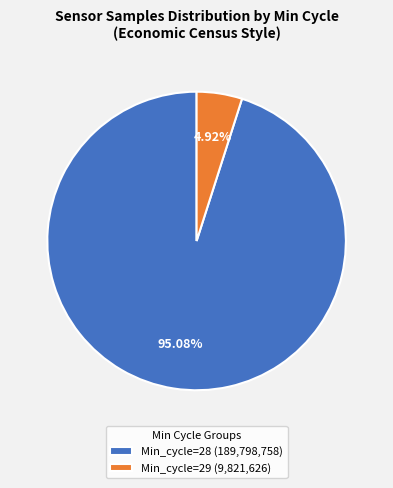

Combined, do Min_cycle=29 (9,821,626) and Min_cycle=28 (189,798,758) account for over 50%?

Yes